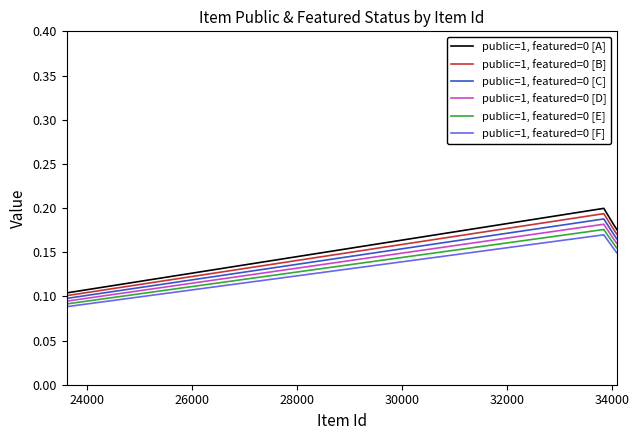

Which series has the largest range (max minus min)?

public=1, featured=0 [A]